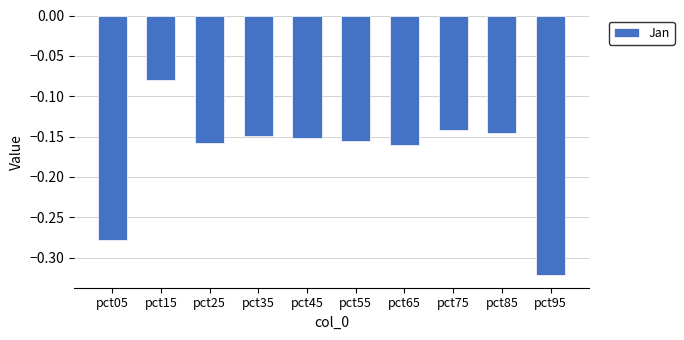

True or false: the data shows -0.1 at pct65.

False